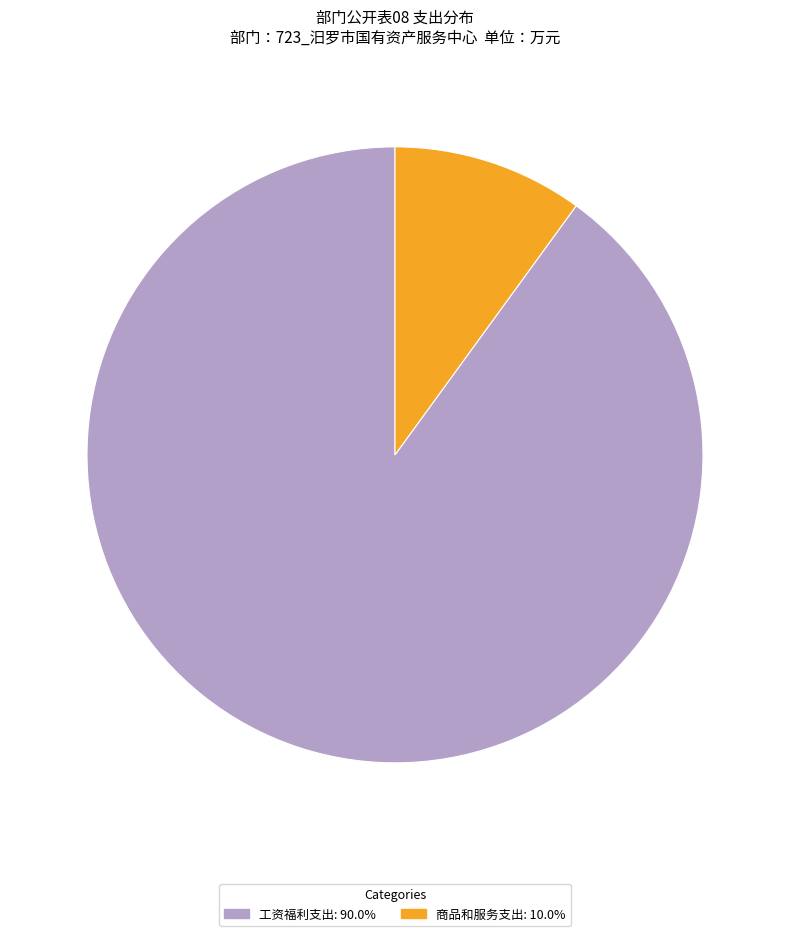

Rank the categories by value from lowest to highest.

商品和服务支出, 工资福利支出